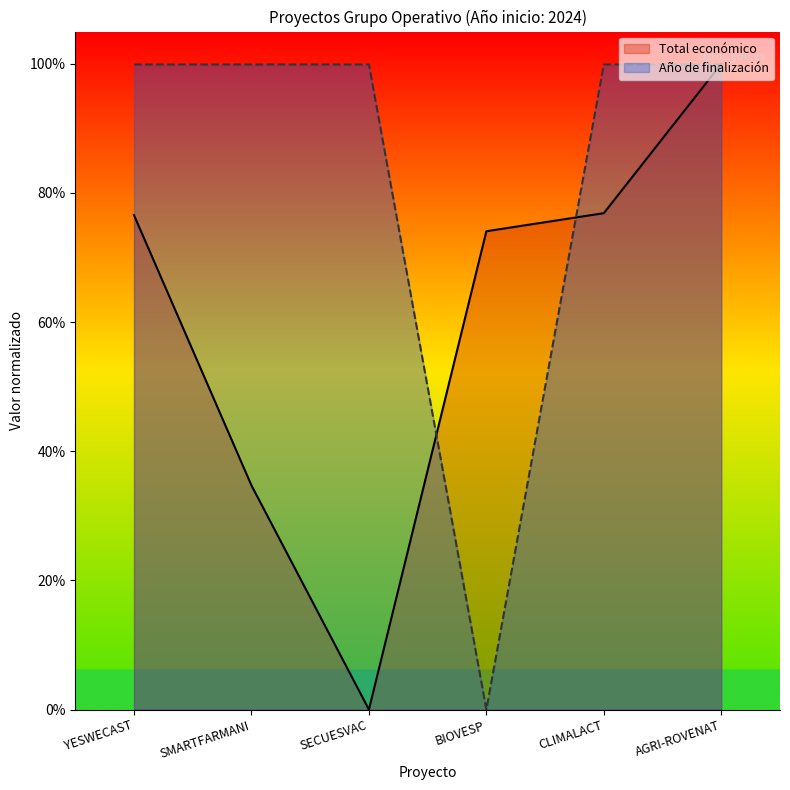

What is the label of the 6th point from the left?

AGRI-ROVENAT